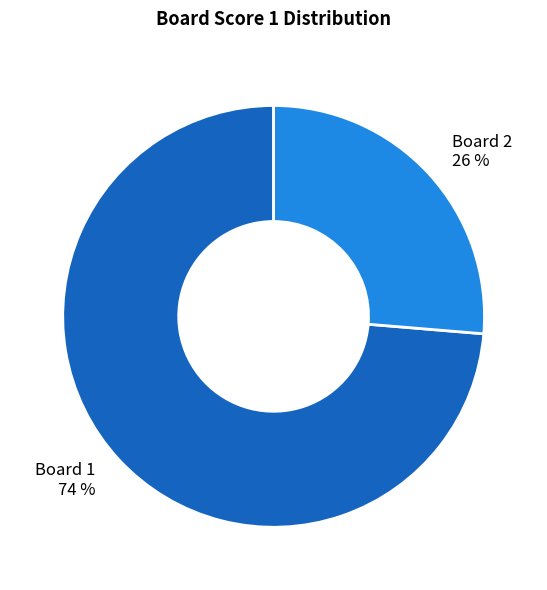

Is Board 1 the majority of the pie?

Yes